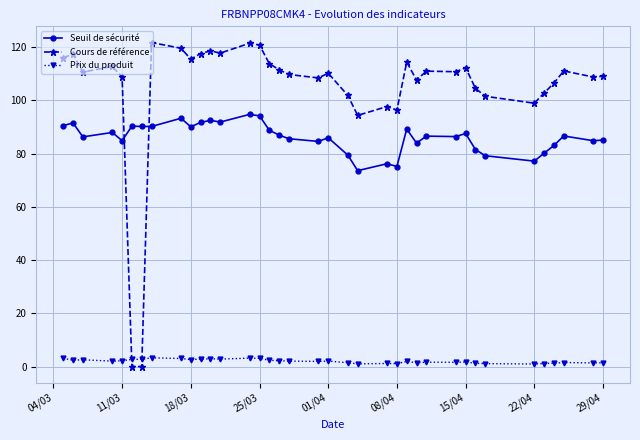

Which series has the largest total across all categories?

Cours de référence